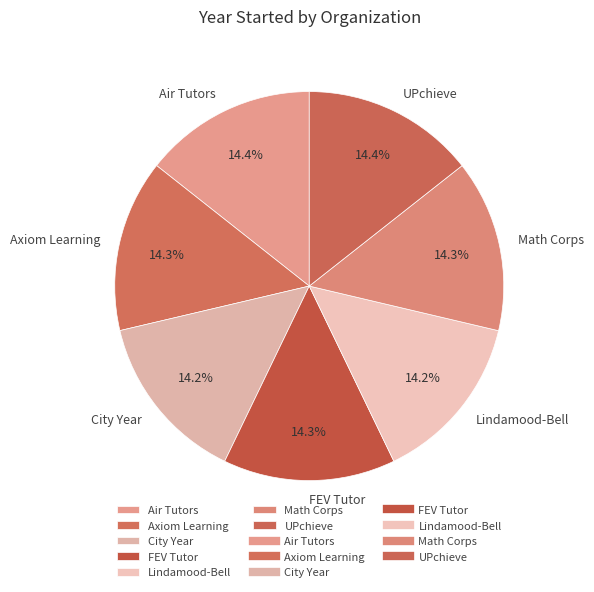

What is the ratio of the value at UPchieve to the value at Math Corps?

1.0